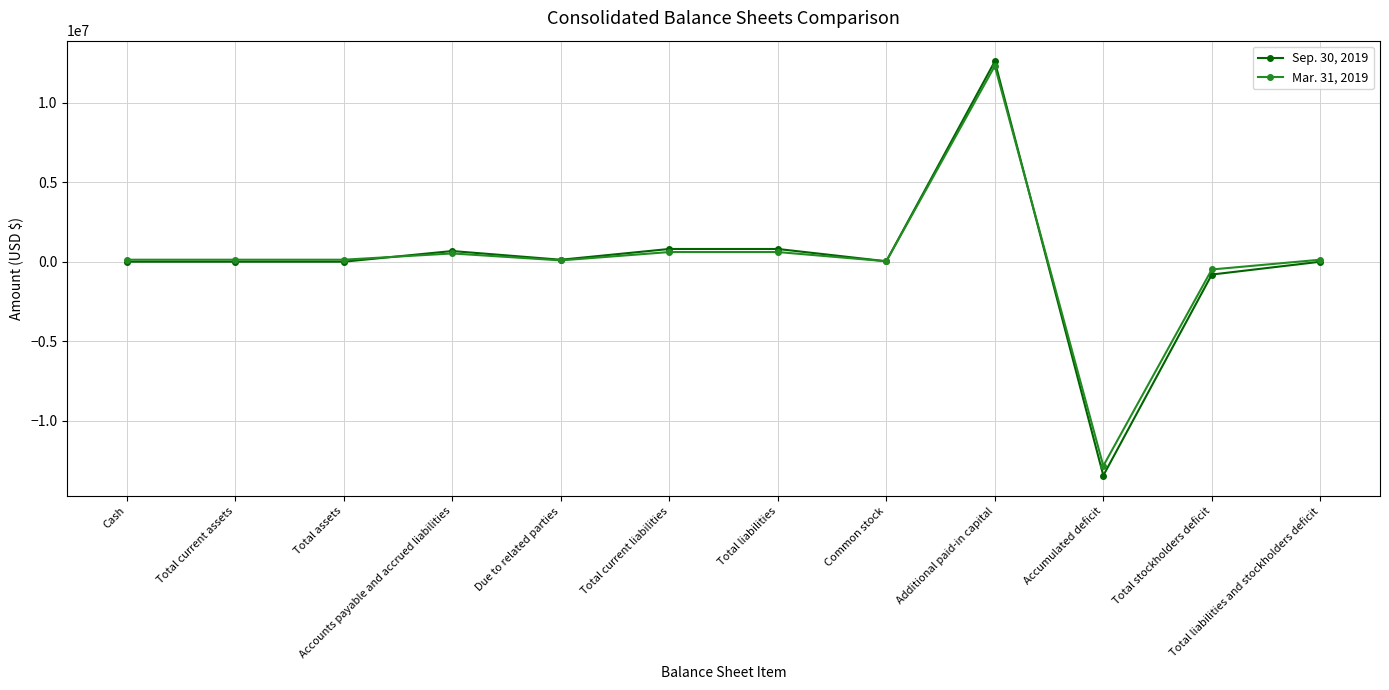

Which series has the widest spread of values?

Sep. 30, 2019